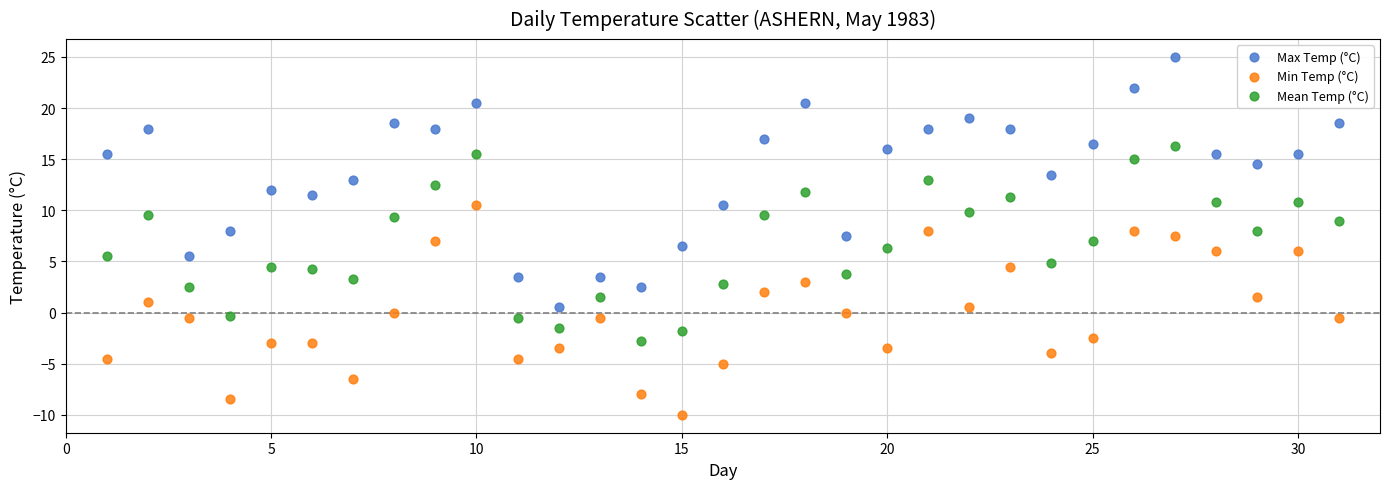

Which series has the largest Y range (max minus min)?

Max Temp (°C)